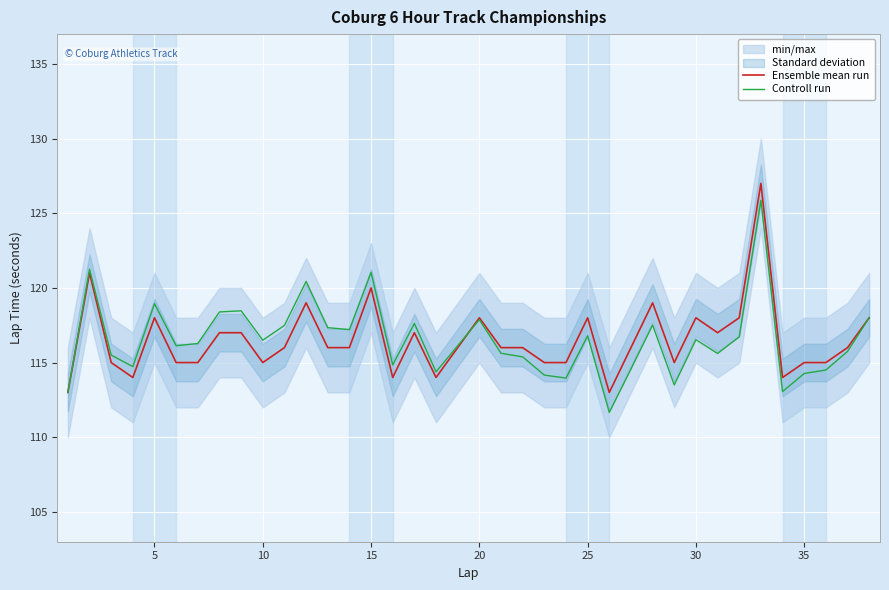

What is the highest value of the Controll run series?

125.9